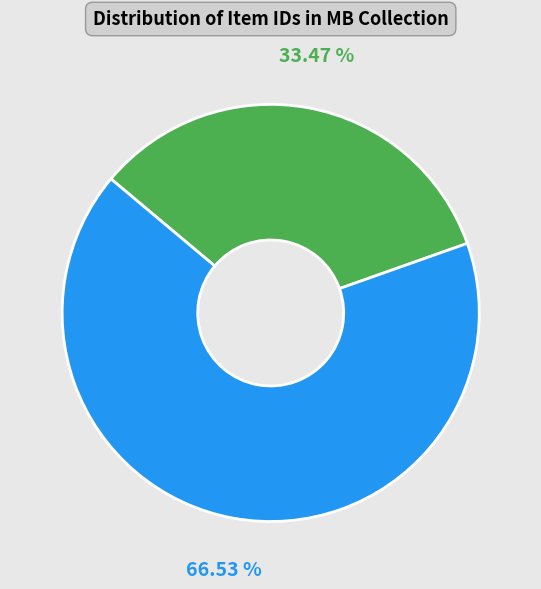

Does any single category account for the majority?

Yes